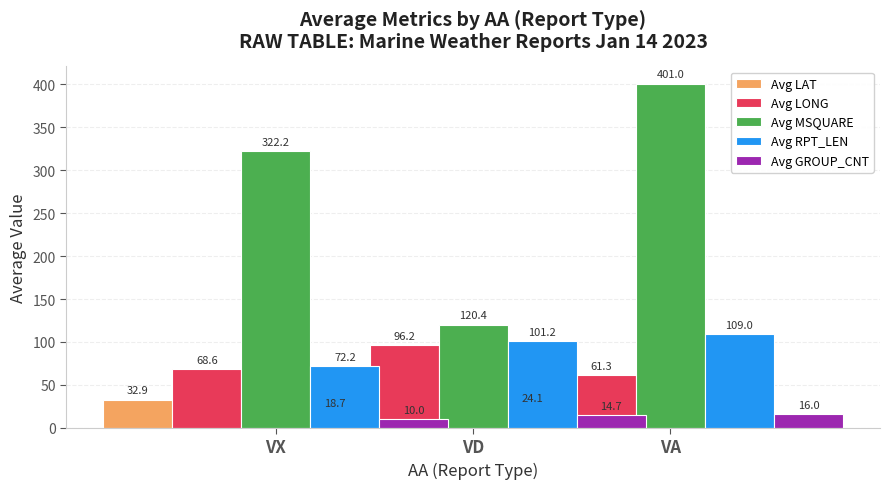

Which series changed the most between VX and VD?

Avg MSQUARE